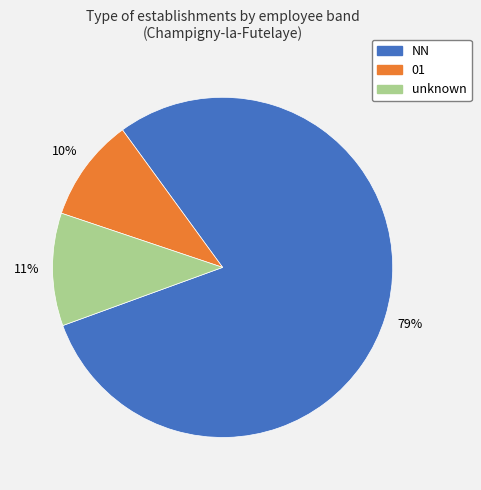

Does any single category account for the majority?

Yes